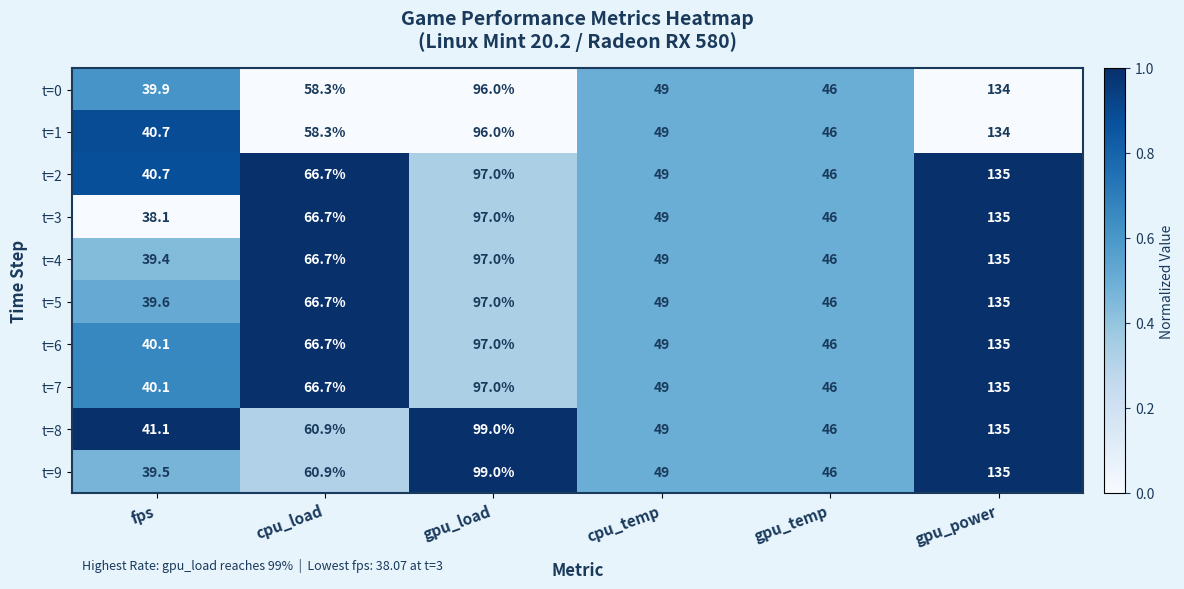

Is it true that t=8 equals 153.6 at gpu_load?

False